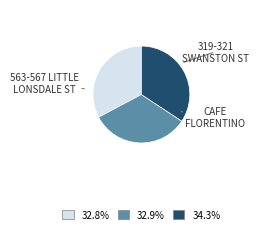

Count the number of slices in the pie.

3